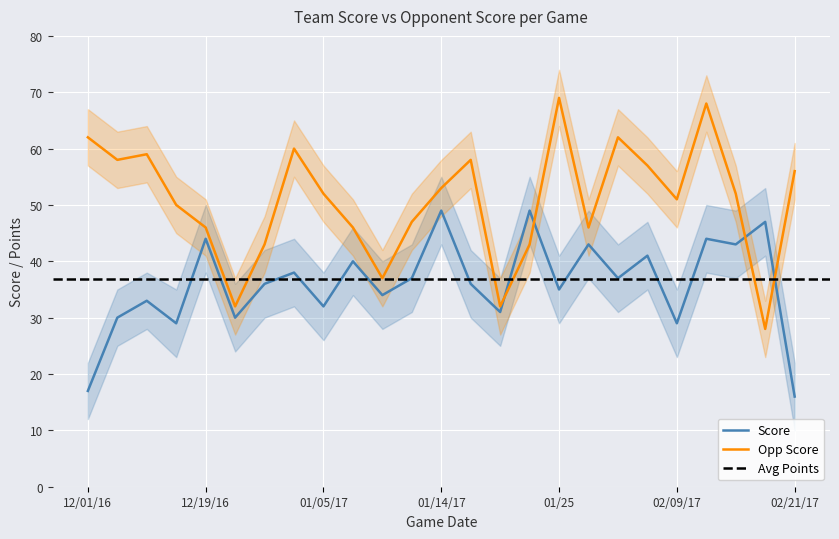

Which series has the largest total across all categories?

Opp Score